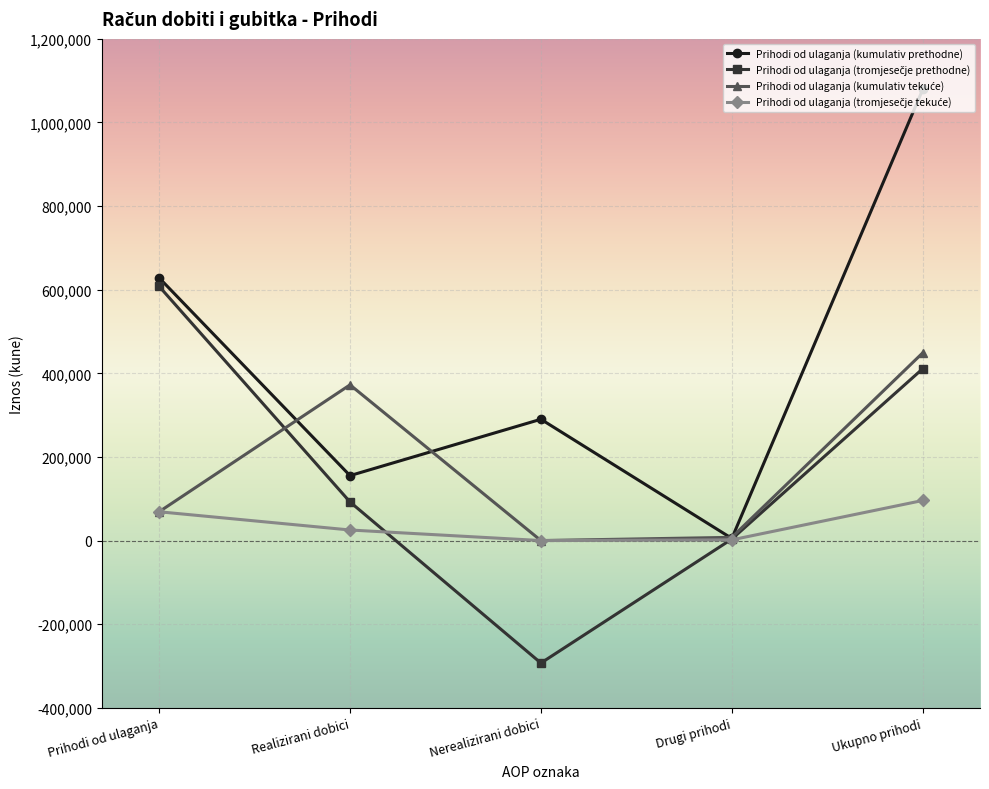

At which label is Prihodi od ulaganja (kumulativ prethodne) closest to 542006?

Prihodi od ulaganja